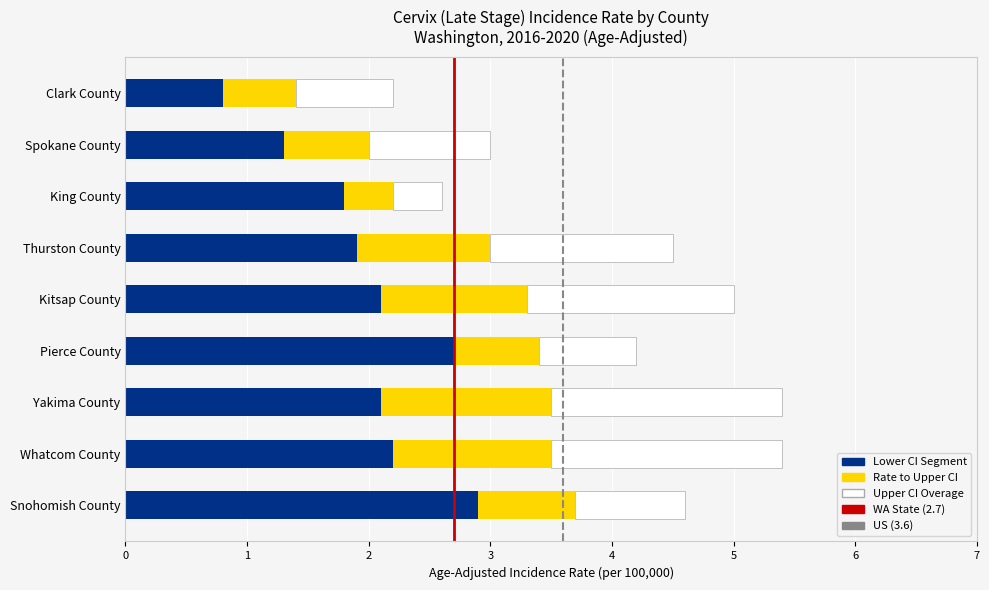

What is the total value across all series at Kitsap County?

5.0